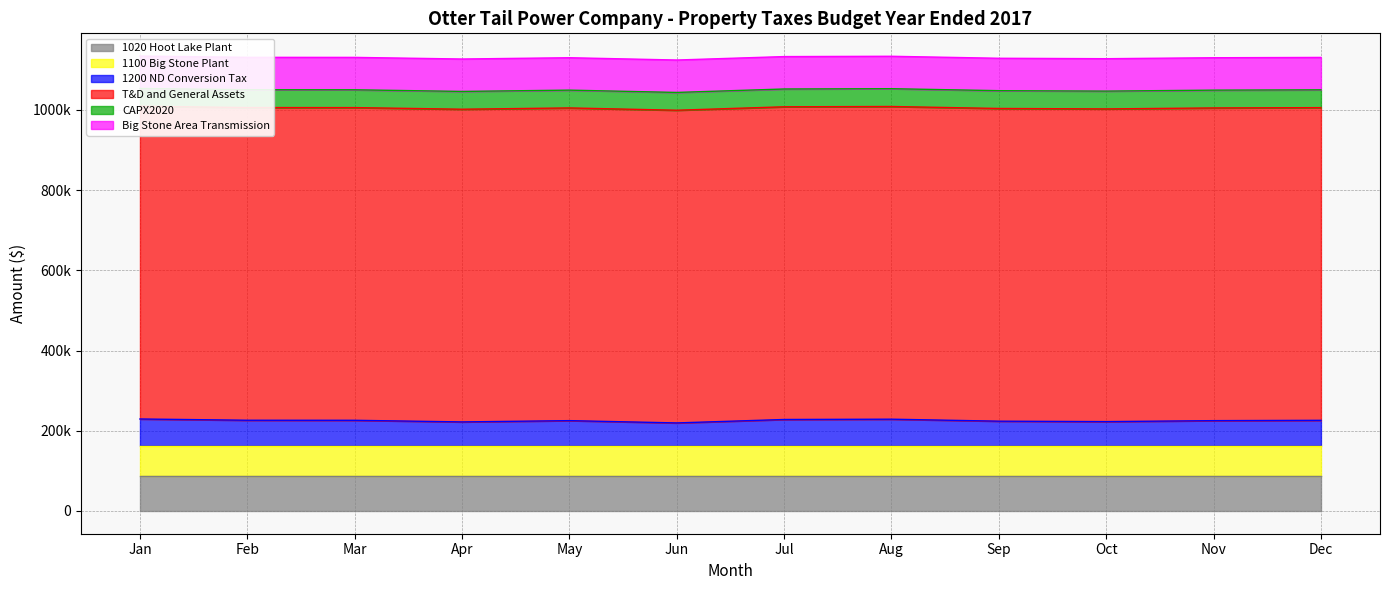

Which series has the largest range (max minus min)?

1200 ND Conversion Tax